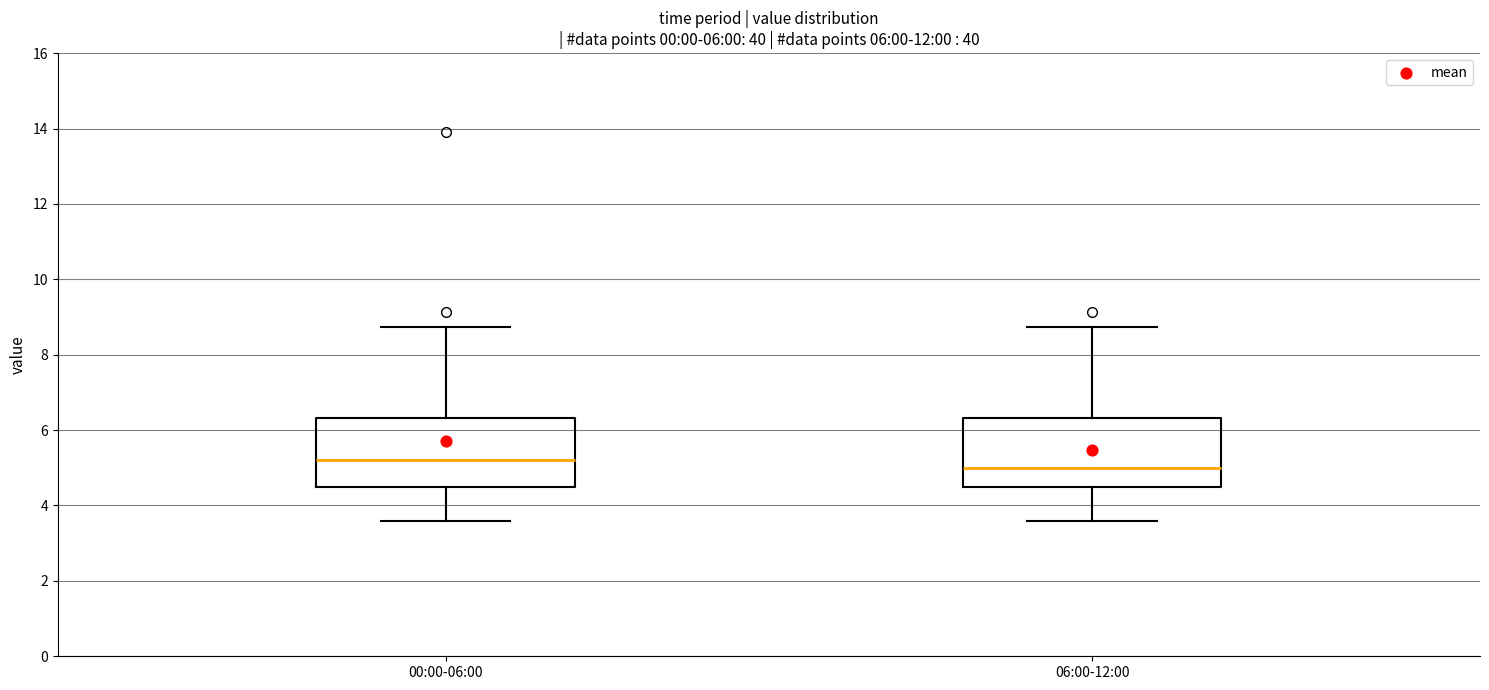

Which box has the highest median line?

00:00-06:00